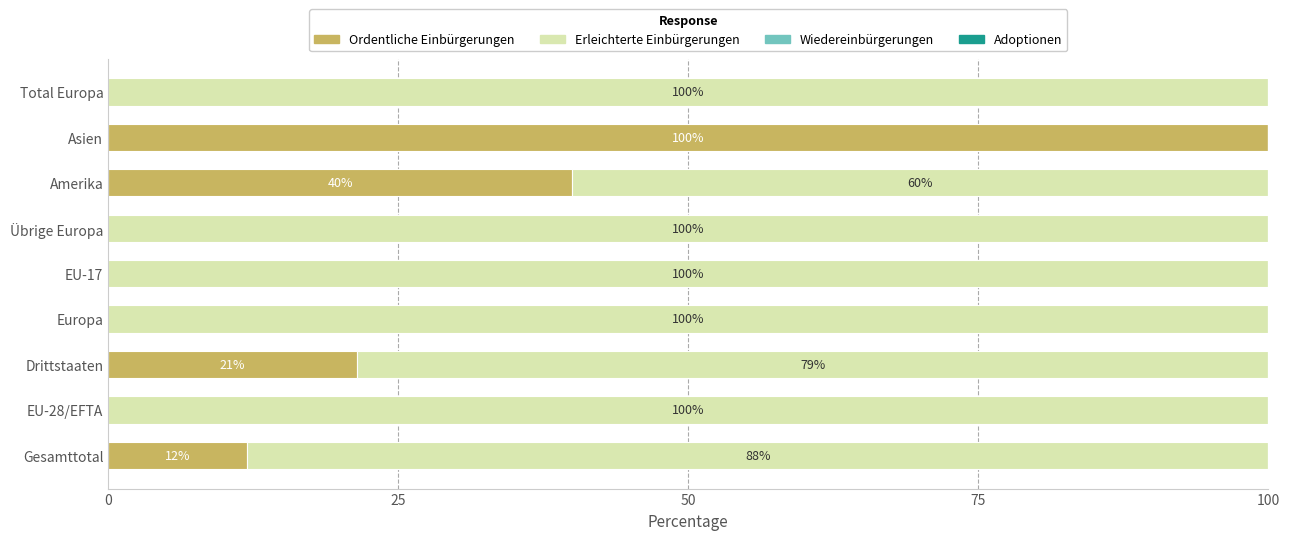

True or false: Ordentliche Einbürgerungen has a value of 0.0 at EU-17.

True